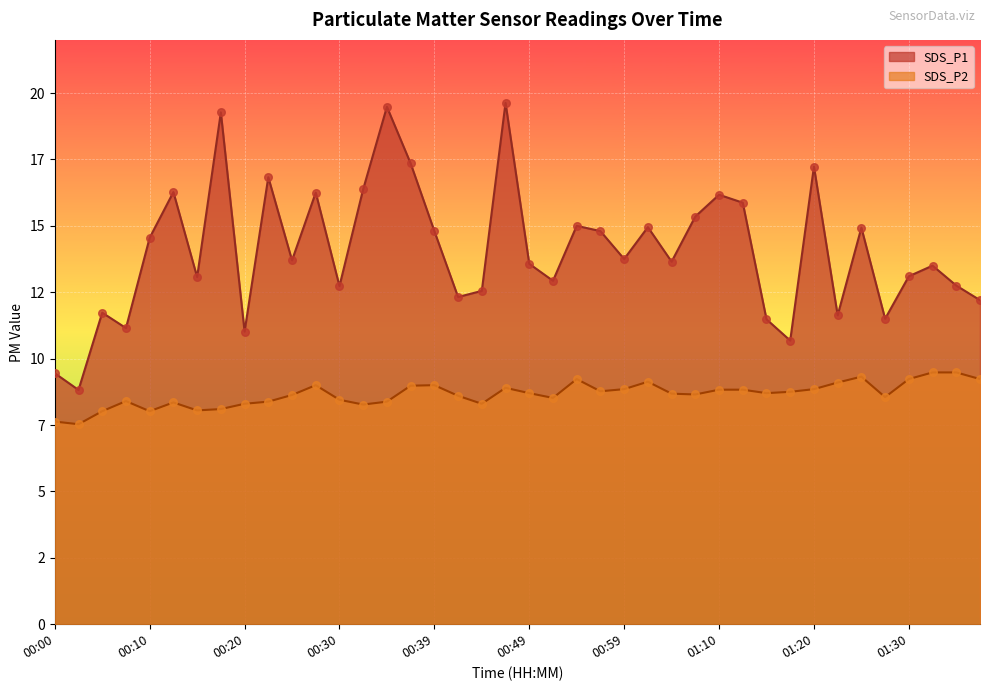

Which series reaches the maximum Y coordinate?

SDS_P1